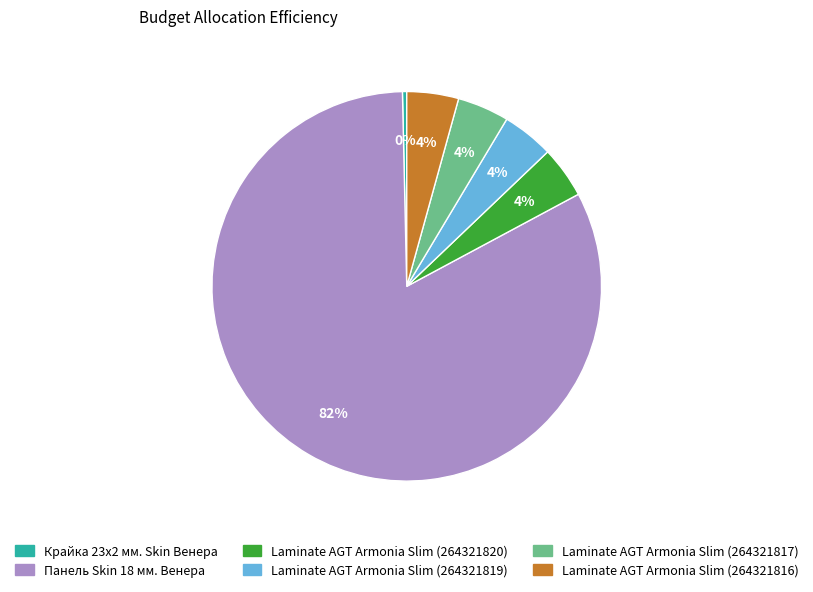

True or false: Панель Skin 18 мм. Венера accounts for 95% of the total.

False